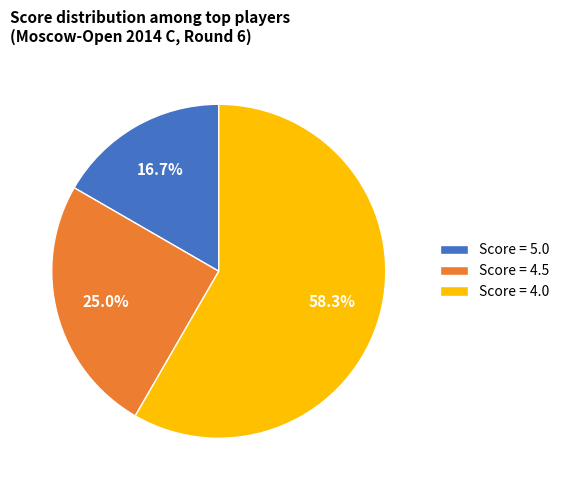

Which category has the biggest portion of the pie?

Score = 4.0